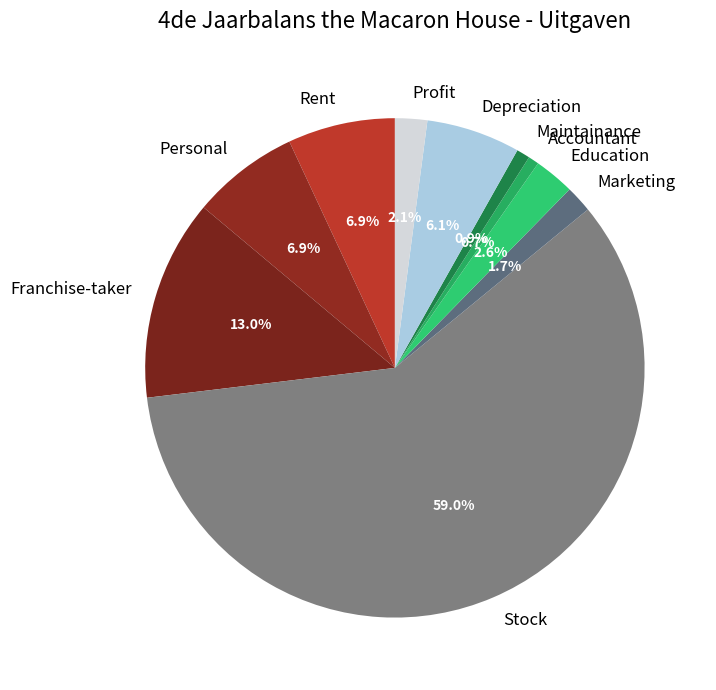

How many segments does this pie chart have?

10